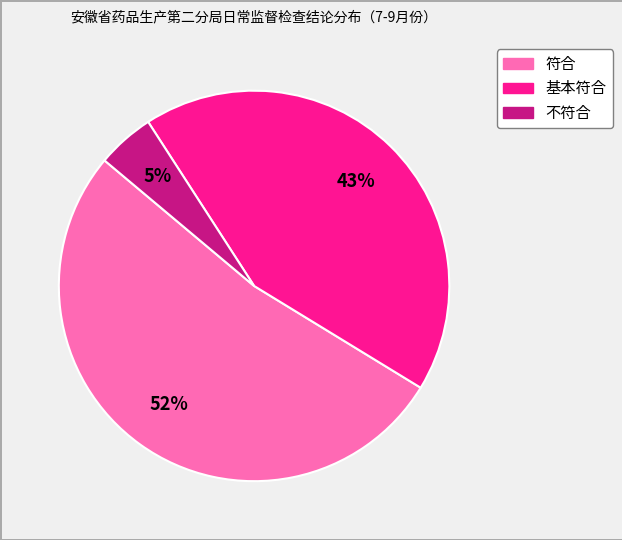

The 符合 slice represents 52% of the pie. True or false?

True